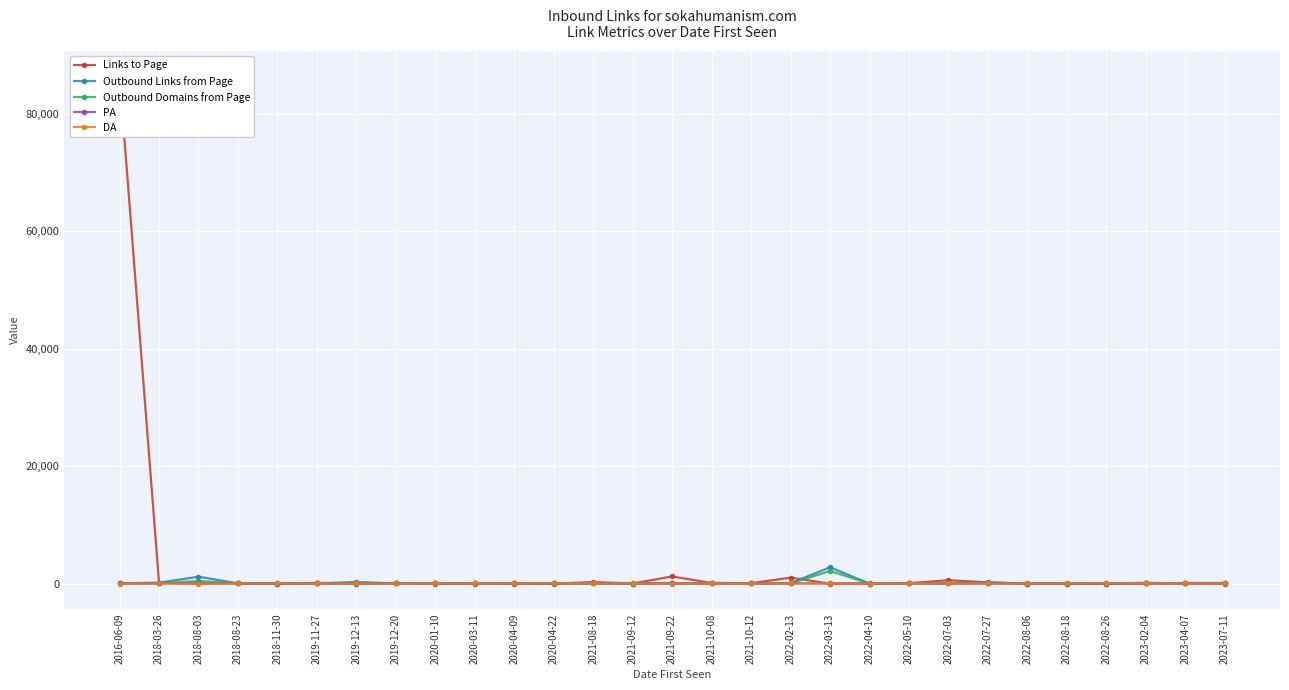

Reading left to right, what are all the values shown in this chart?

Links to Page: 86407	169	25	109	7	122	4	104	3	15	16	1	262	17	1216	111	73	1014	1	5	73	573	215	2	0	0	146	27	3
Outbound Links from Page: 54	152	1176	33	9	33	273	33	76	76	76	53	35	7	76	33	63	76	2771	3	33	76	182	8	5	2	33	97	110
Outbound Domains from Page: 32	47	443	19	8	19	16	19	35	35	35	20	24	7	35	19	33	35	2151	3	19	35	56	3	3	2	19	94	46
PA: 27	26	21	25	26	21	26	24	26	31	27	48	25	22	21	26	22	29	22	25	25	28	24	25	32	26	37	21	31
DA: 12	34	14	32	25	27	20	23	38	43	29	95	39	32	15	25	39	43	55	7	32	44	26	20	31	43	76	20	38